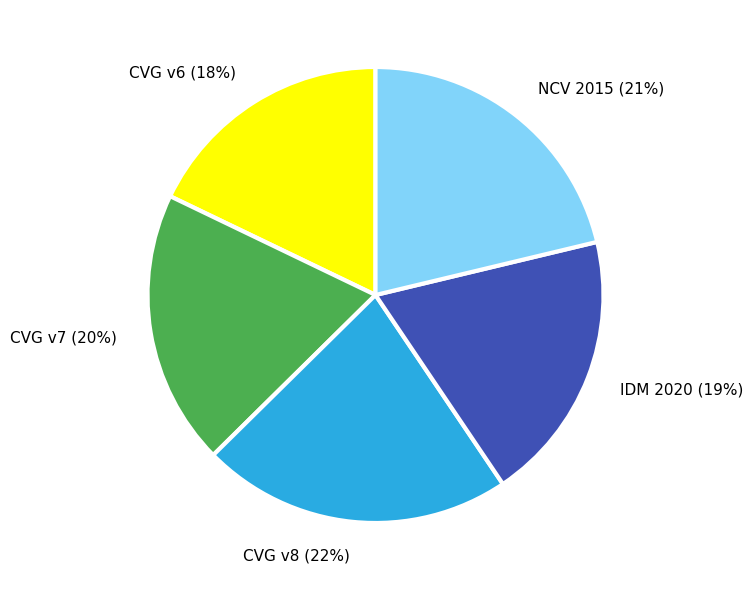

To the nearest percent, what is the difference between the largest and smallest slice percentages?

4%